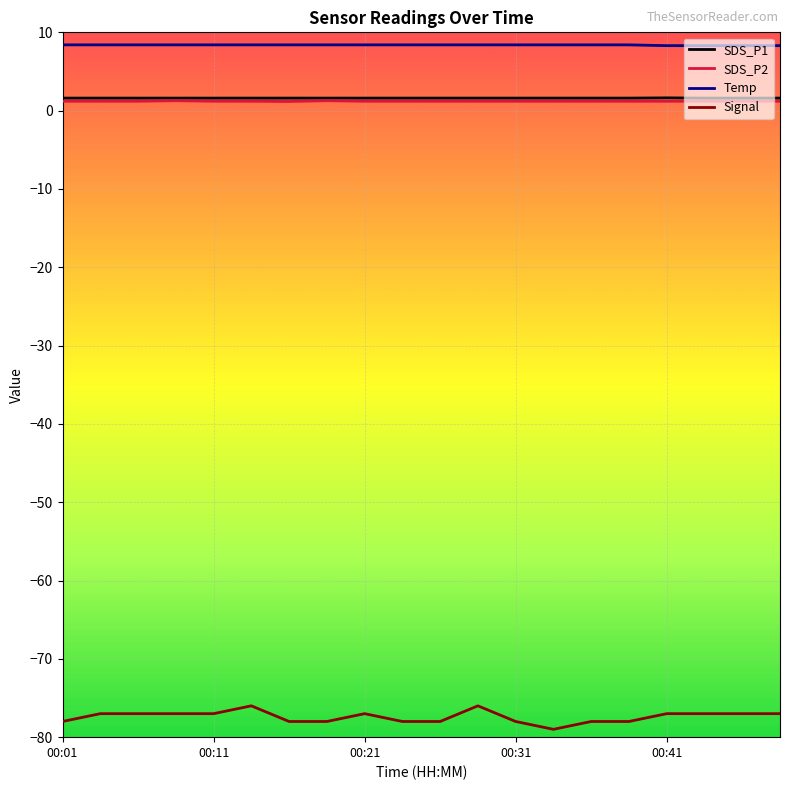

True or false: Temp and SDS_P1 intersect in this chart.

False